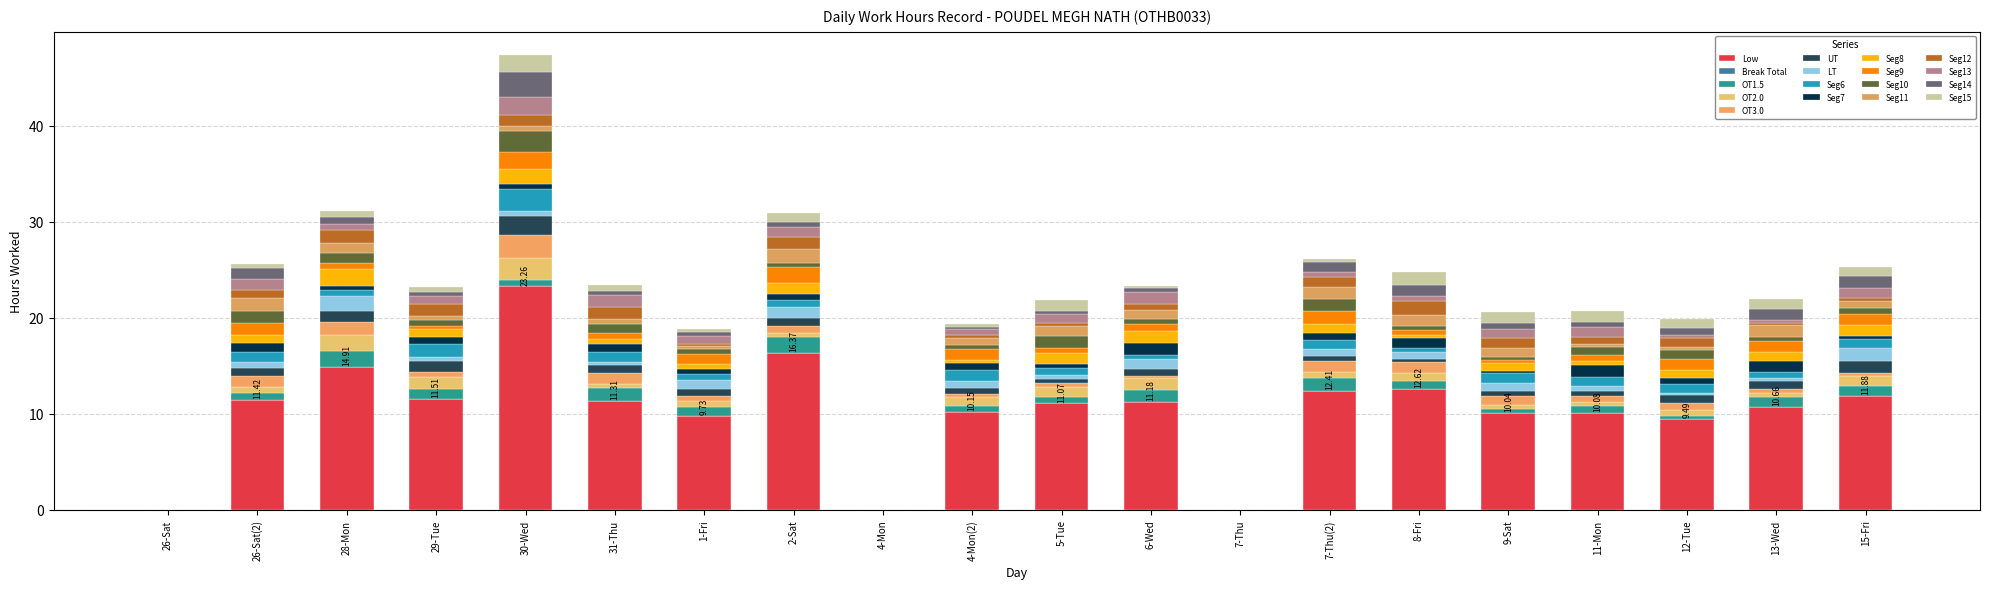

Count the number of categories in the chart.

20